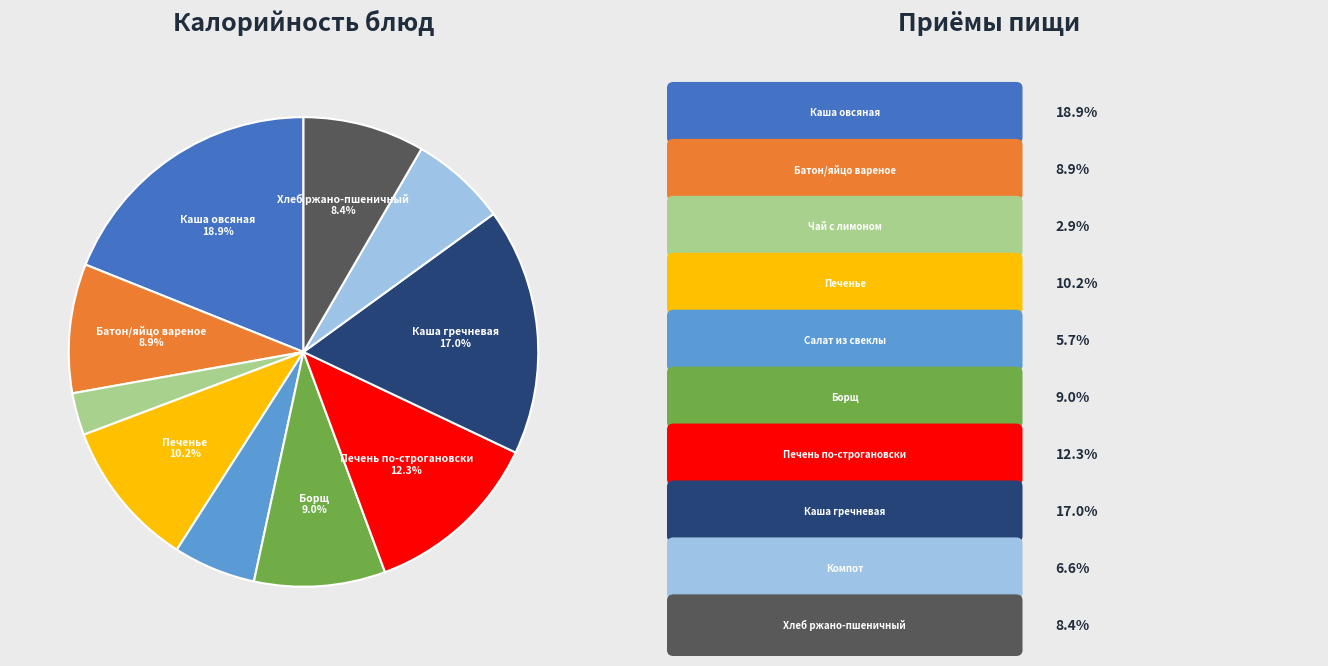

Is there a majority slice in this chart?

No